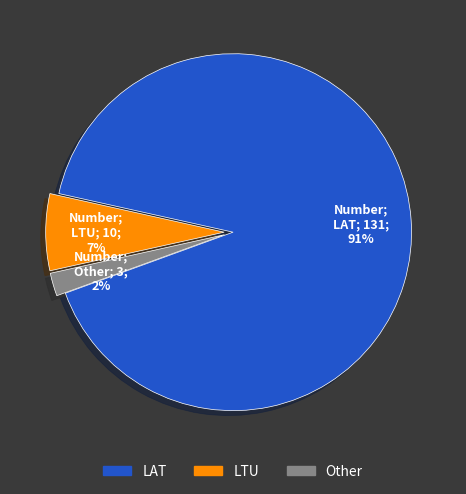

True or false: LAT accounts for 91% of the total.

True